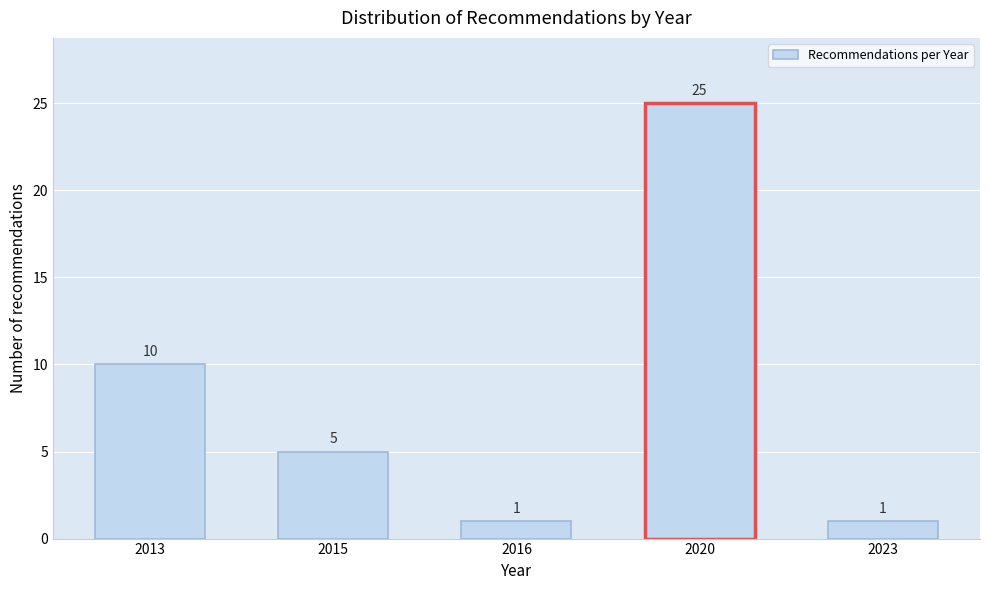

Reading left to right, transcribe all the data shown in this chart.

10	5	1	25	1